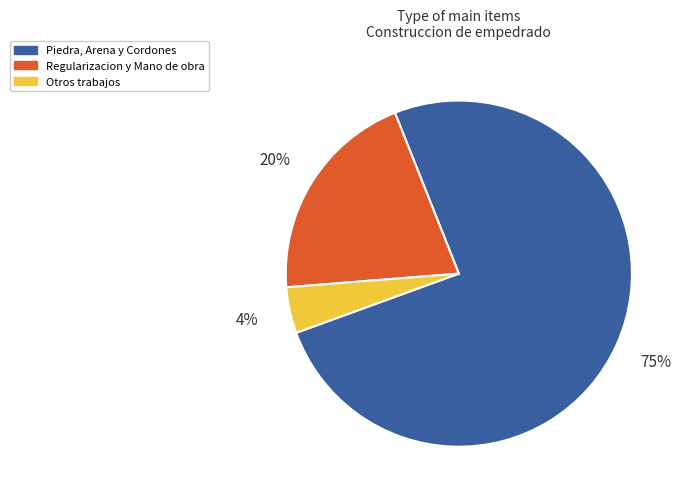

Which slice is the largest?

Piedra, Arena y Cordones